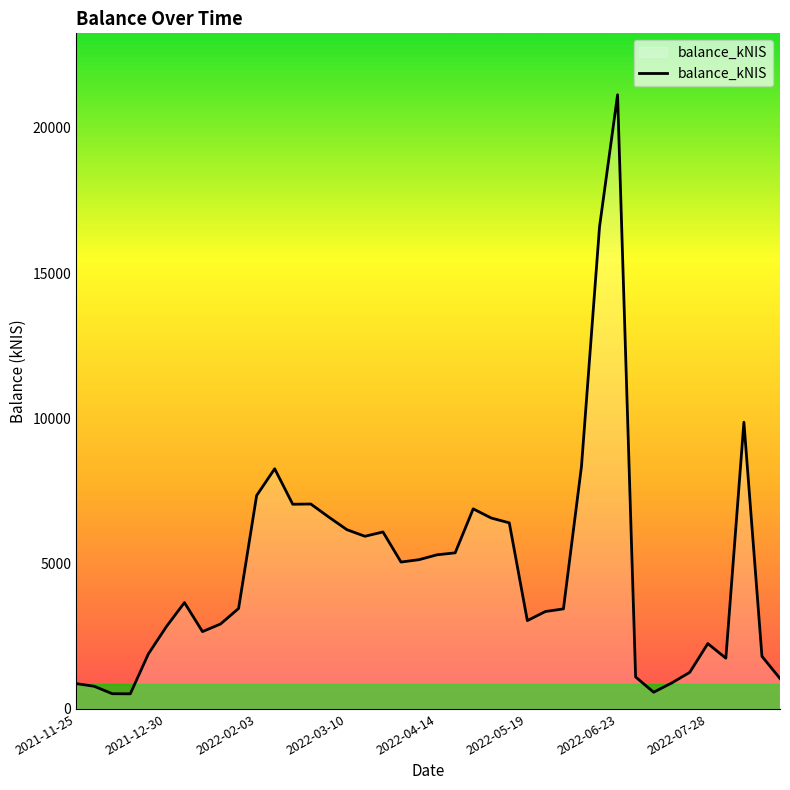

What is the maximum value shown in the chart?

21137.2